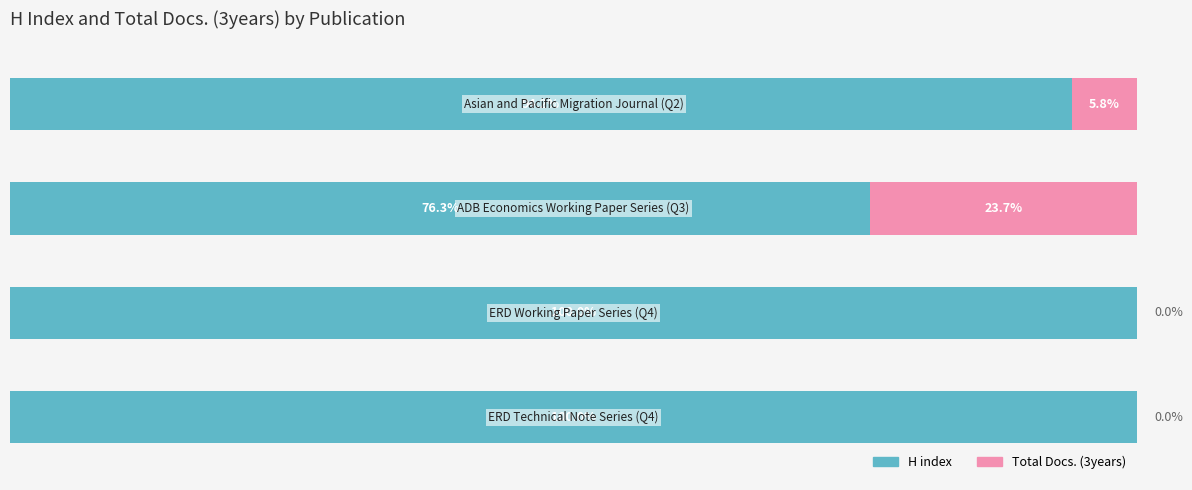

Reading right to left, list all the values displayed in this chart.

H index: 94.2	76.3	100.0	100.0
Total Docs. (3years): 5.8	23.7	0.0	0.0